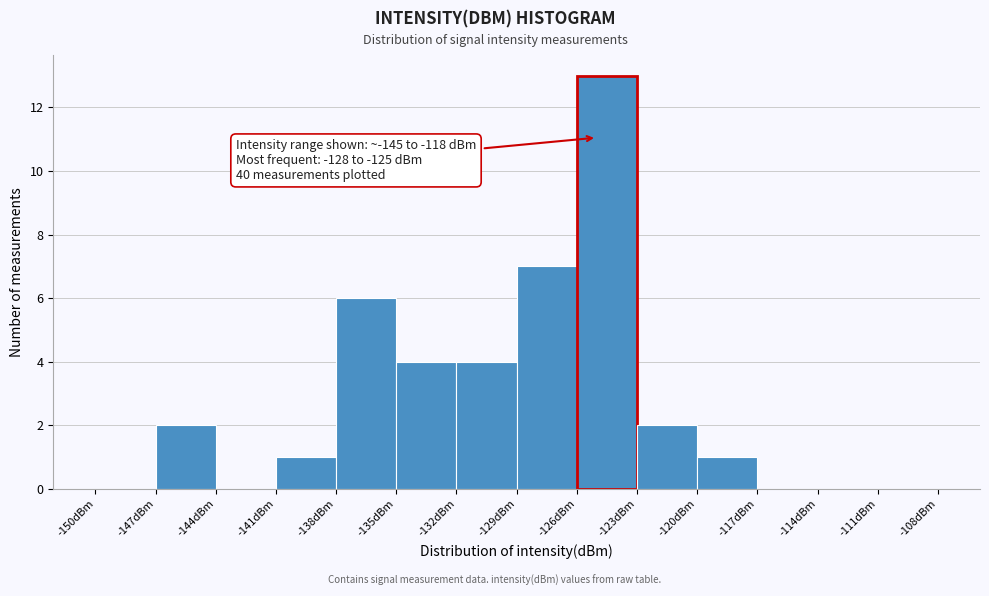

Which range on the x-axis has the tallest bar?

-126 to -123